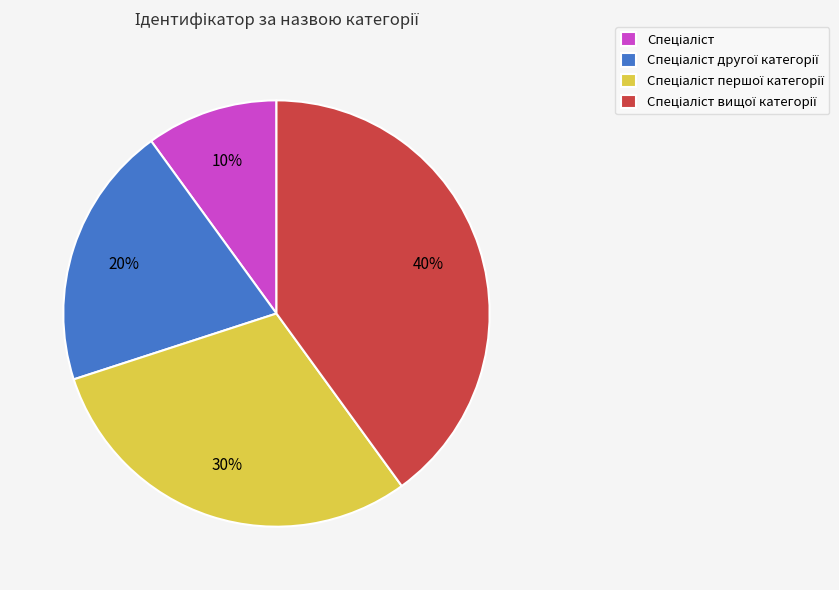

To the nearest percent, what is the average slice percentage?

25%